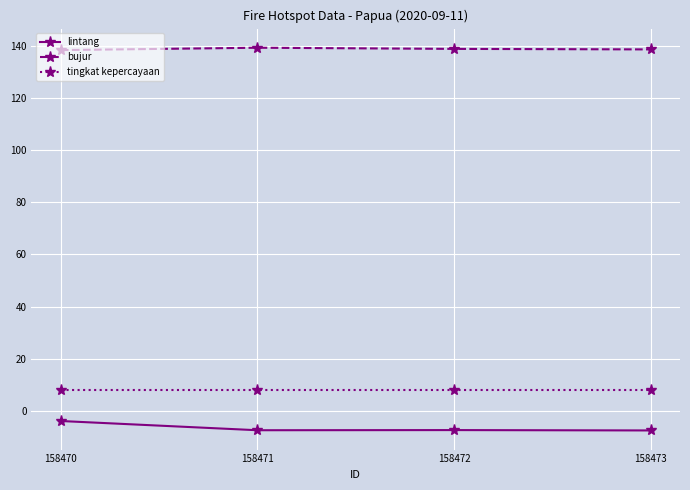

True or false: lintang has a value of -2.6 at 158471.

False